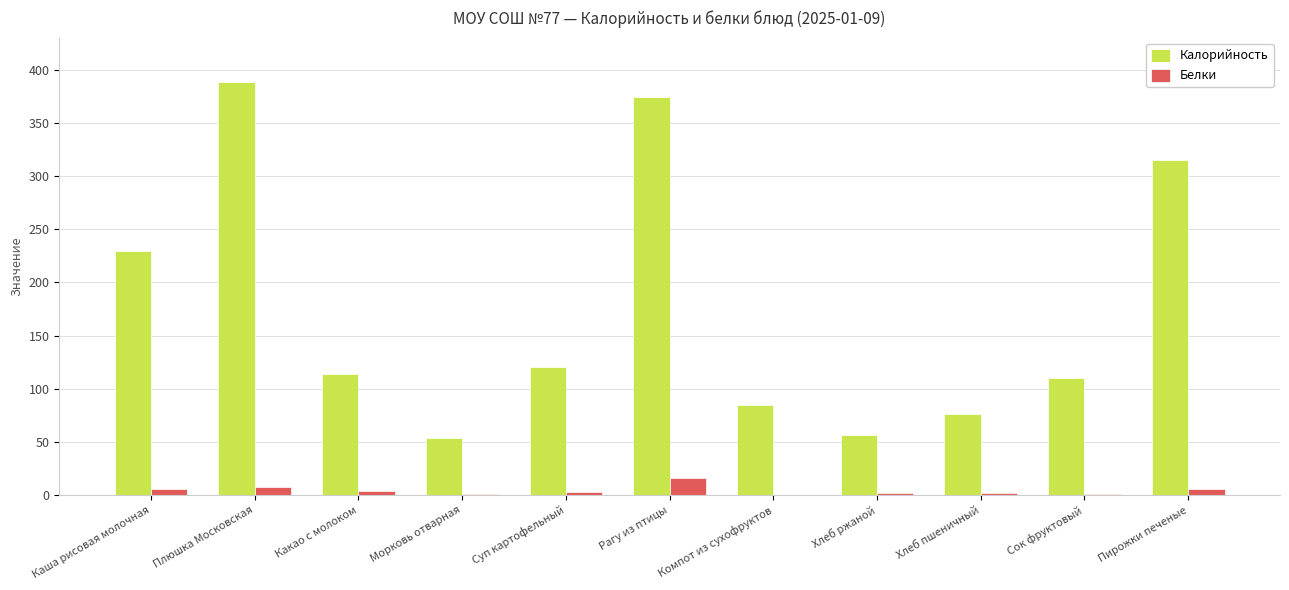

What is the spread (max minus min) of values at Каша рисовая молочная?

223.9